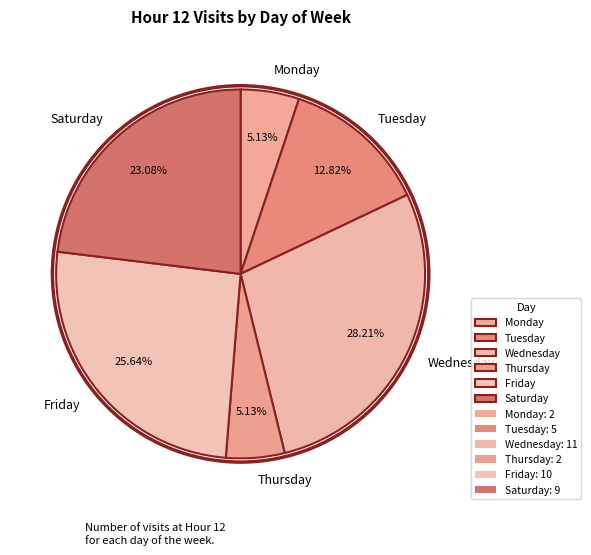

What is the ratio of the value at Wednesday to the value at Monday?

5.5